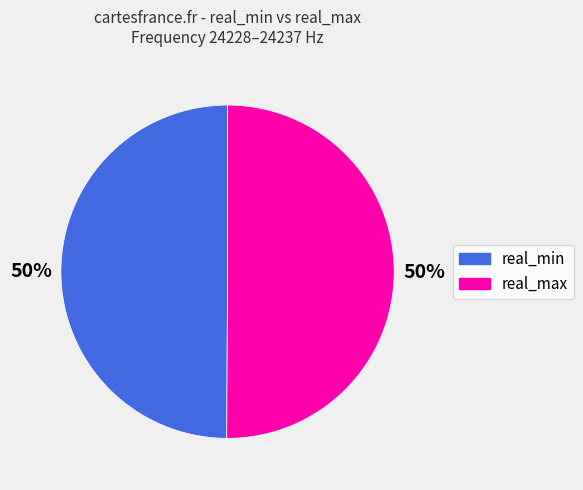

To the nearest percent, what is the average slice percentage?

50%